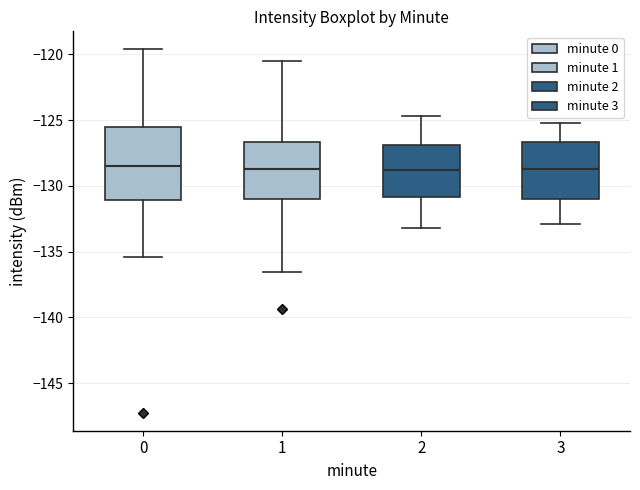

Reading left to right, read every box against the y-axis: the position of its median line, the range the box covers, and the ends of its whiskers. The values are not printed on the chart, so give them approximately, as read against the axis.

0: median -128.5, box -131.0 to -125.5, whiskers -135.5 to -119.5
1: median -128.5, box -131.0 to -126.5, whiskers -136.5 to -120.5
2: median -129.0, box -131.0 to -127.0, whiskers -133.0 to -124.5
3: median -128.5, box -131.0 to -126.5, whiskers -133.0 to -125.0